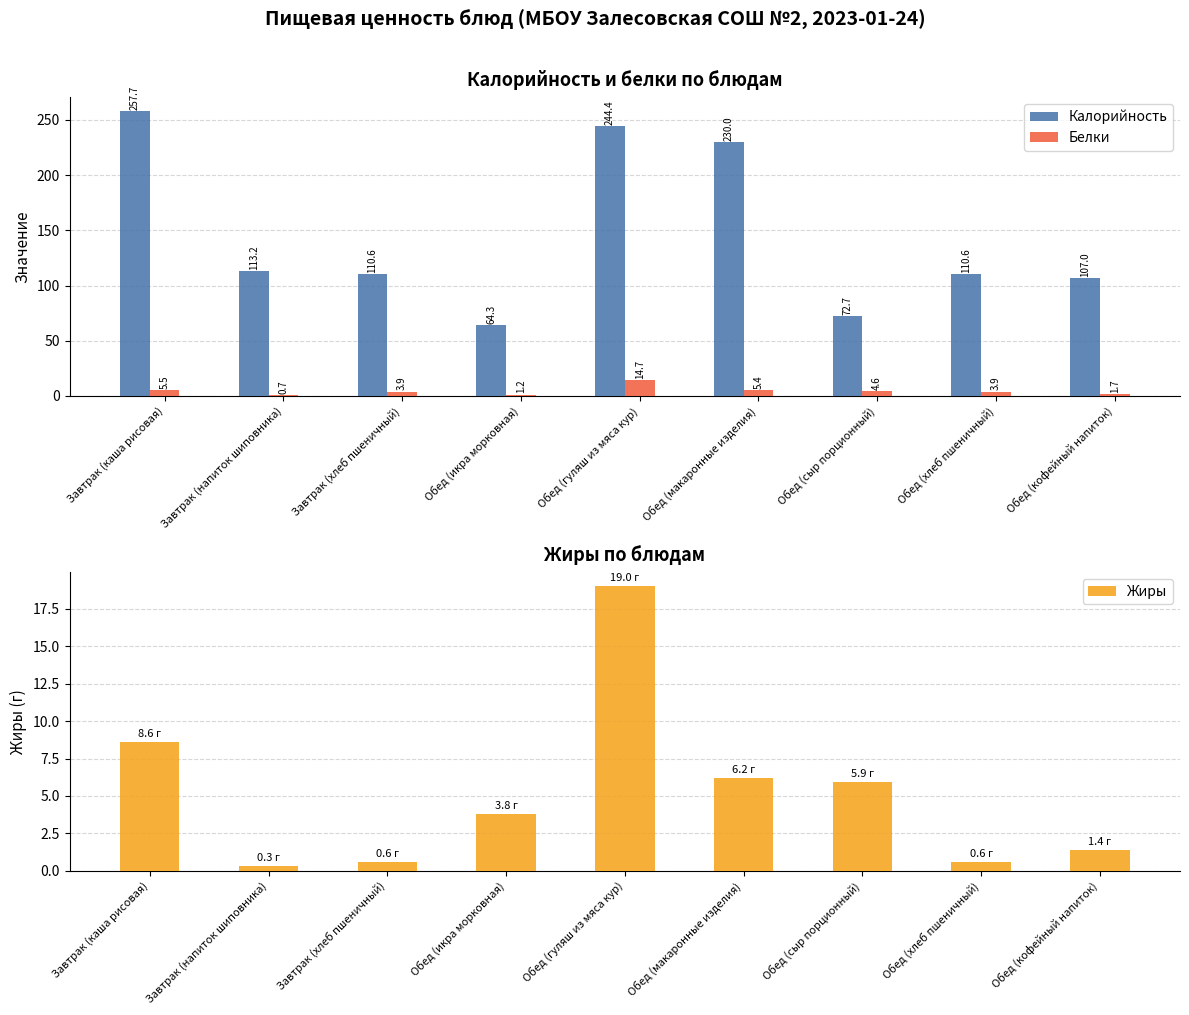

The Калорийность series shows 110.6 at Обед (хлеб пшеничный). True or false?

True